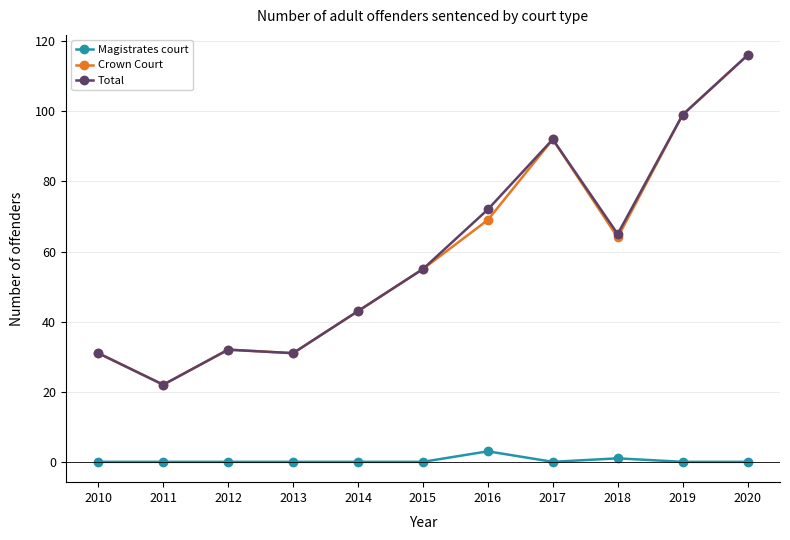

At which category does Crown Court reach its first local valley?

2011